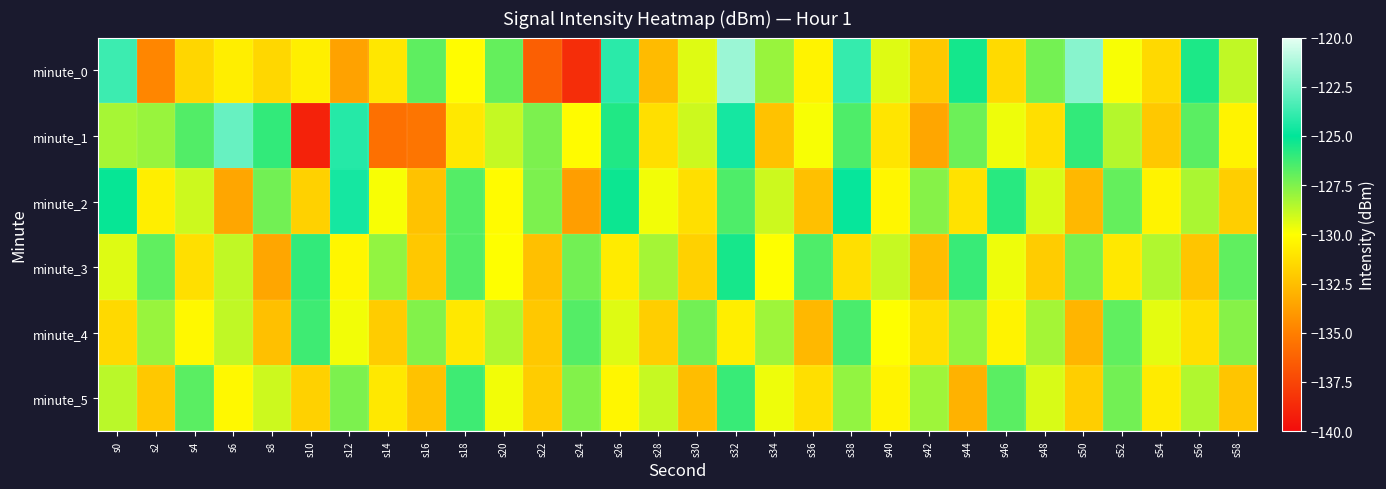

What is the total value across all series at s56?

-772.6